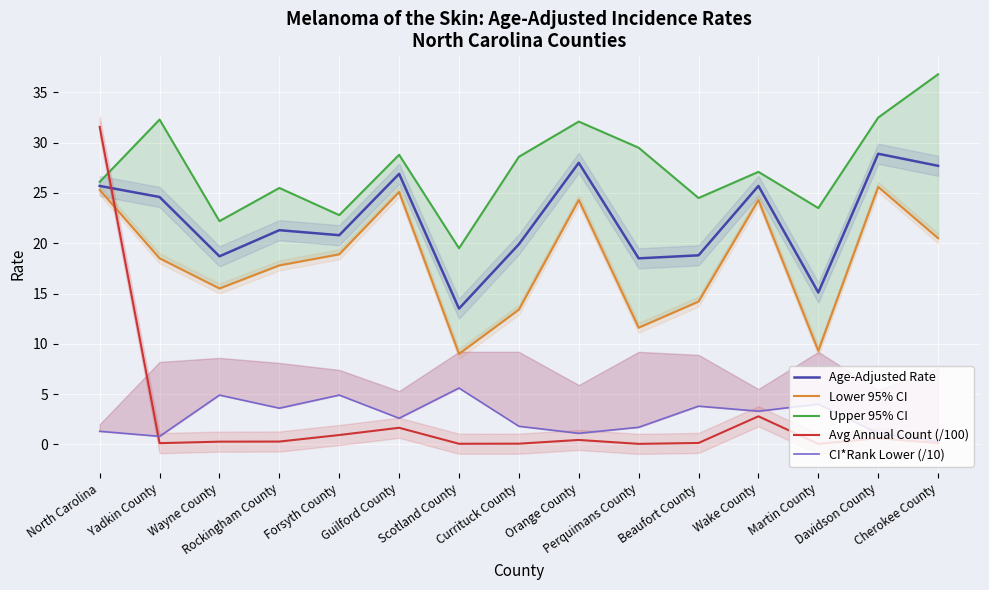

How many values in the Upper 95% CI series exceed 27?

8